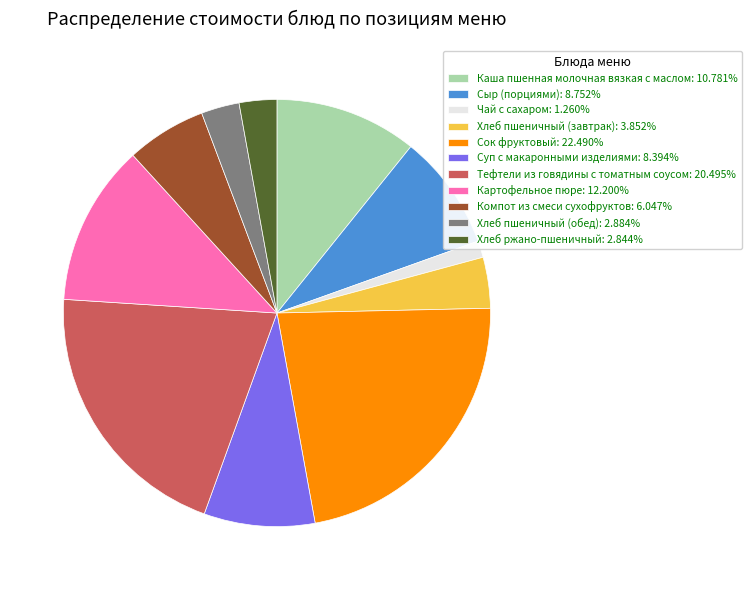

Do Каша пшенная молочная вязкая с маслом: 10.781% and Хлеб пшеничный (обед): 2.884% together represent more than half of the pie?

No